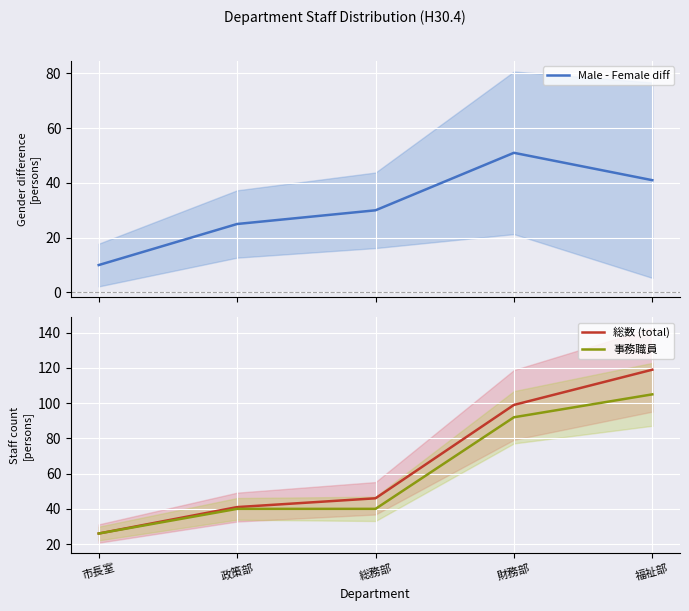

How many Male - Female diff values are between 25 and 41?

3